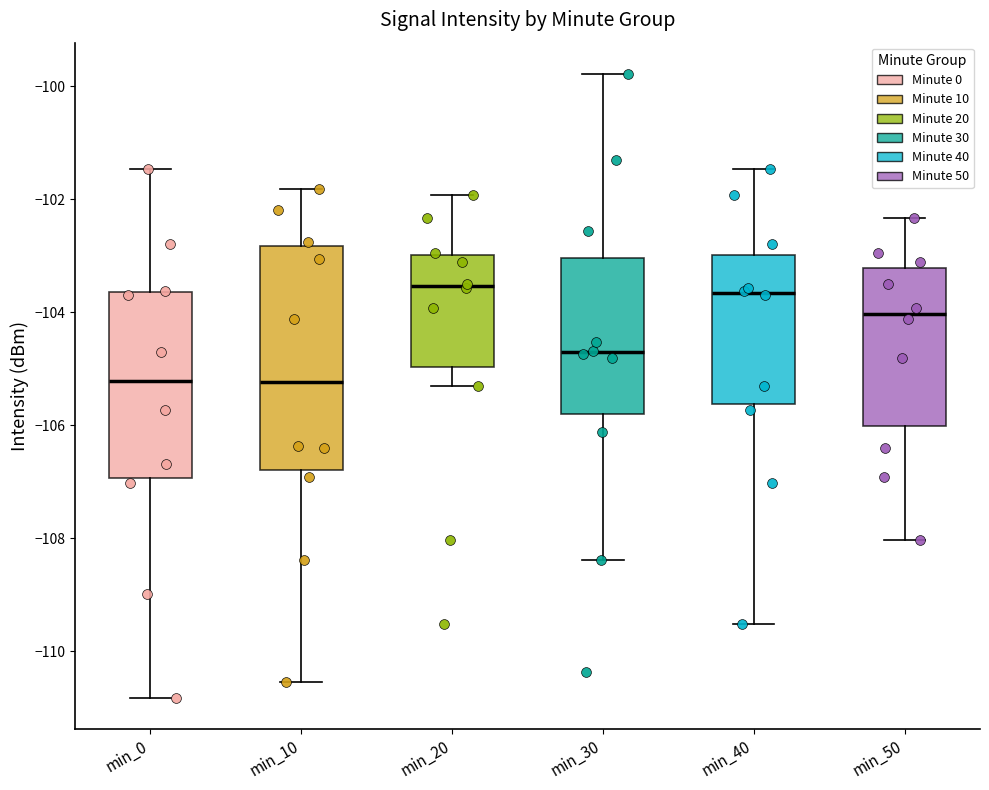

Where is the lower edge of the box for min_0 on the y-axis? The values are not printed on the chart, so give them approximately, as read against the axis.

-107.0